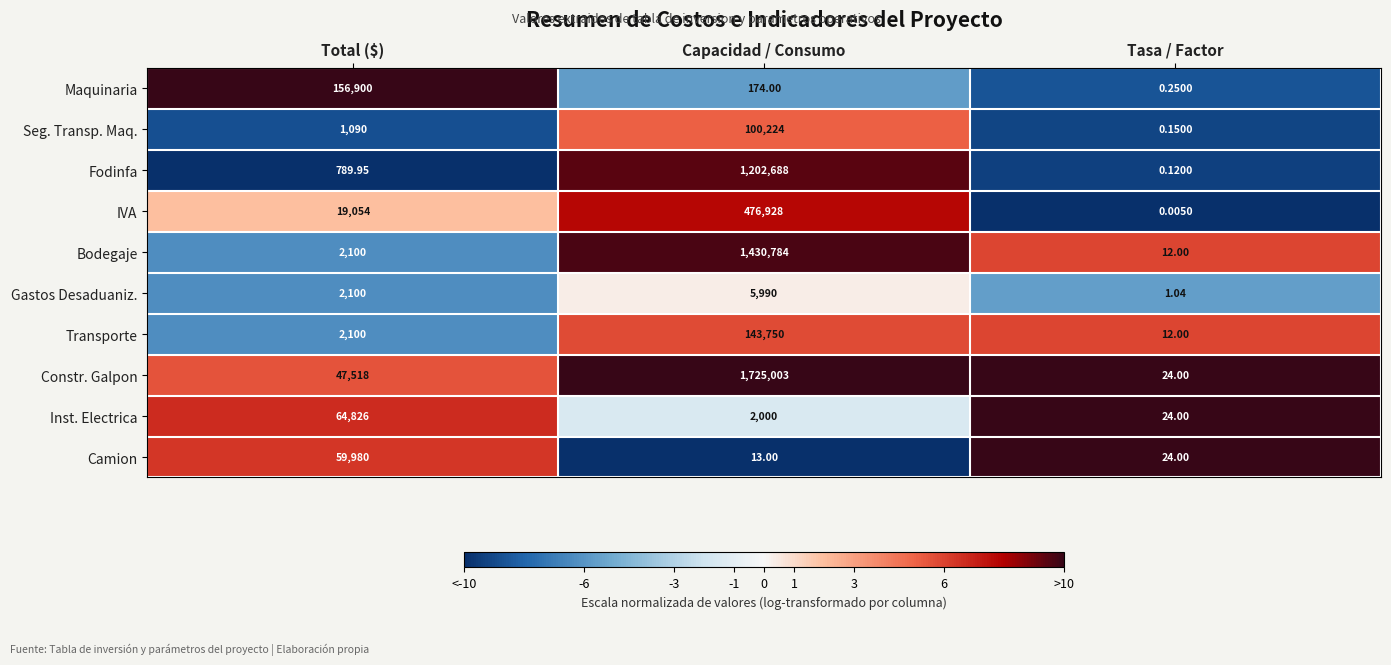

Which series changed the most between Total ($) and Capacidad / Consumo?

Constr. Galpon